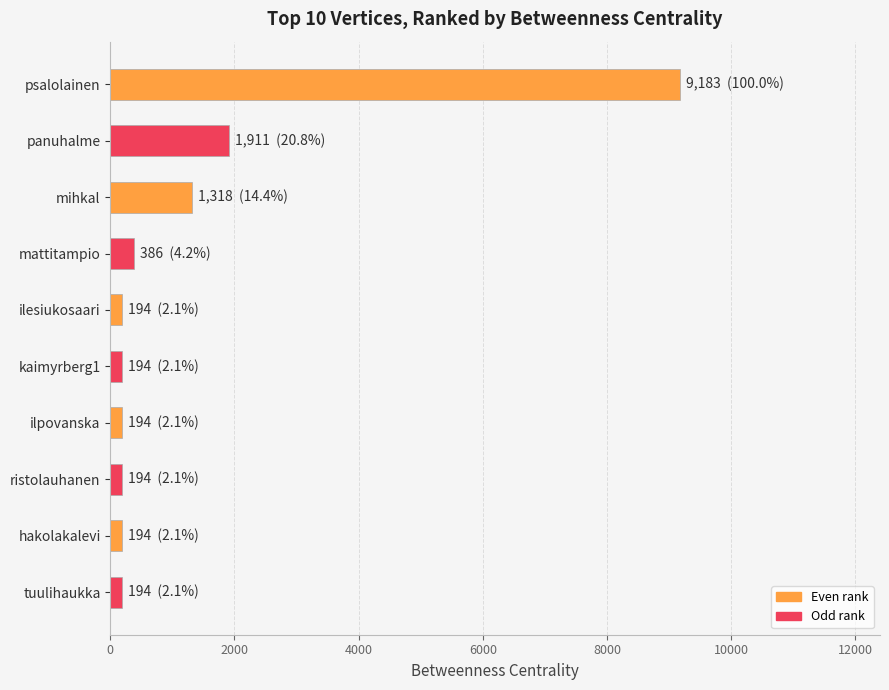

What is the maximum value shown in the chart?

9183